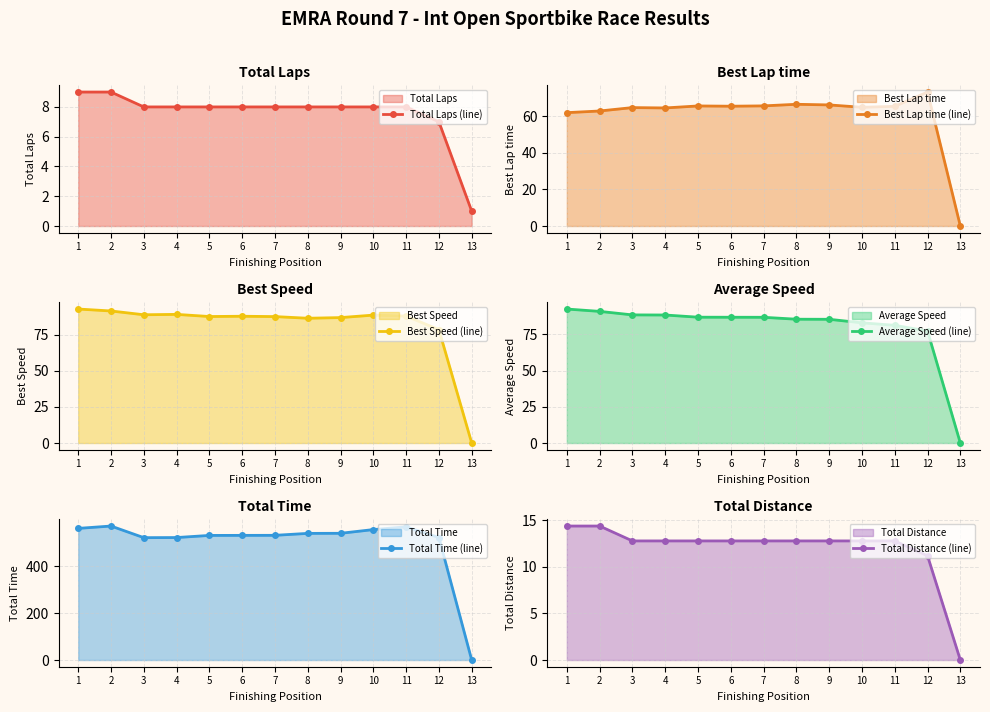

What is the difference between the maximum and second lowest values in the Total Distance (line) series?

3.2